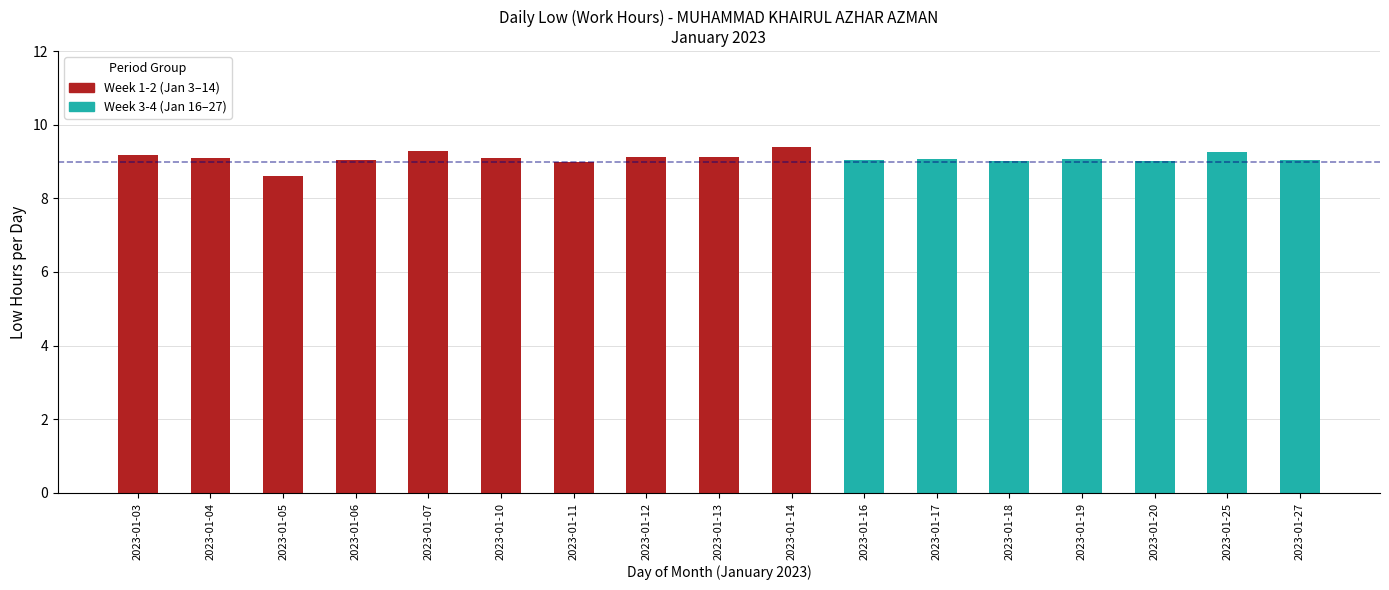

Which has a higher value, 11 or 19?

19